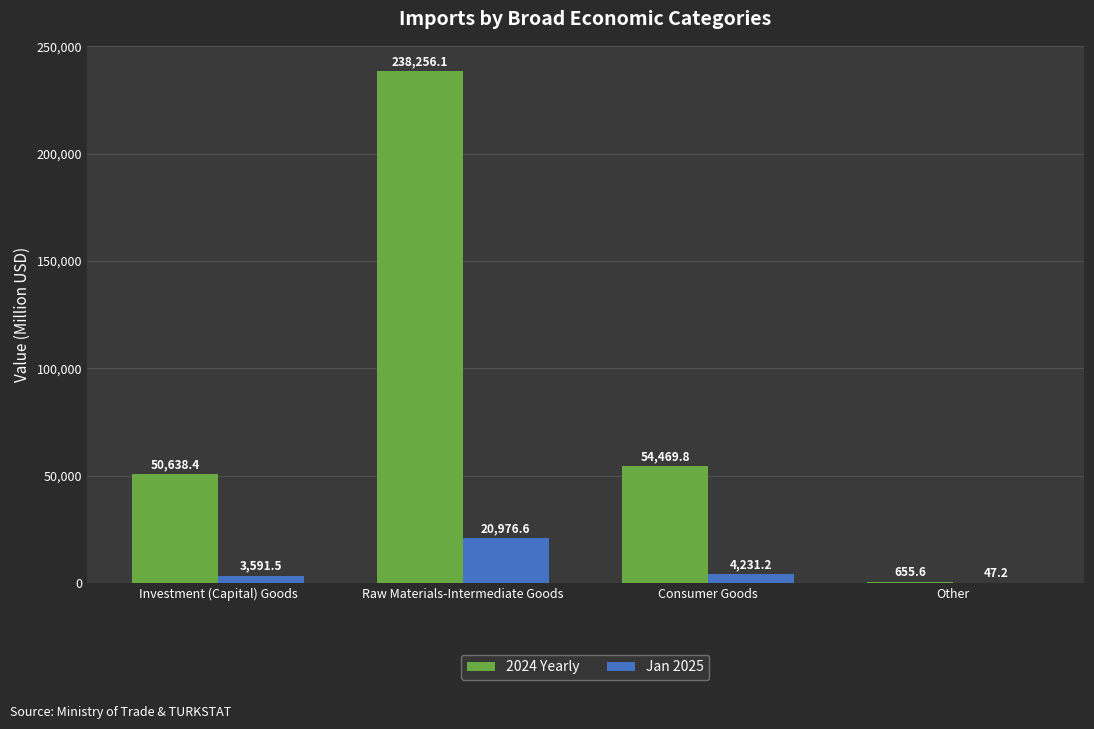

How many series are shown in this chart?

2